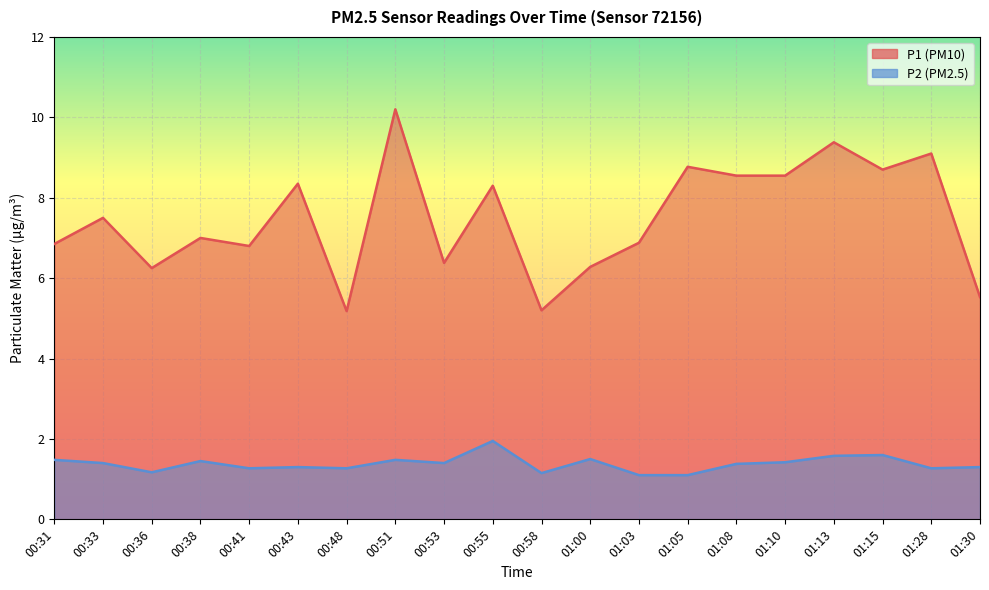

How many lines are shown in the chart?

2